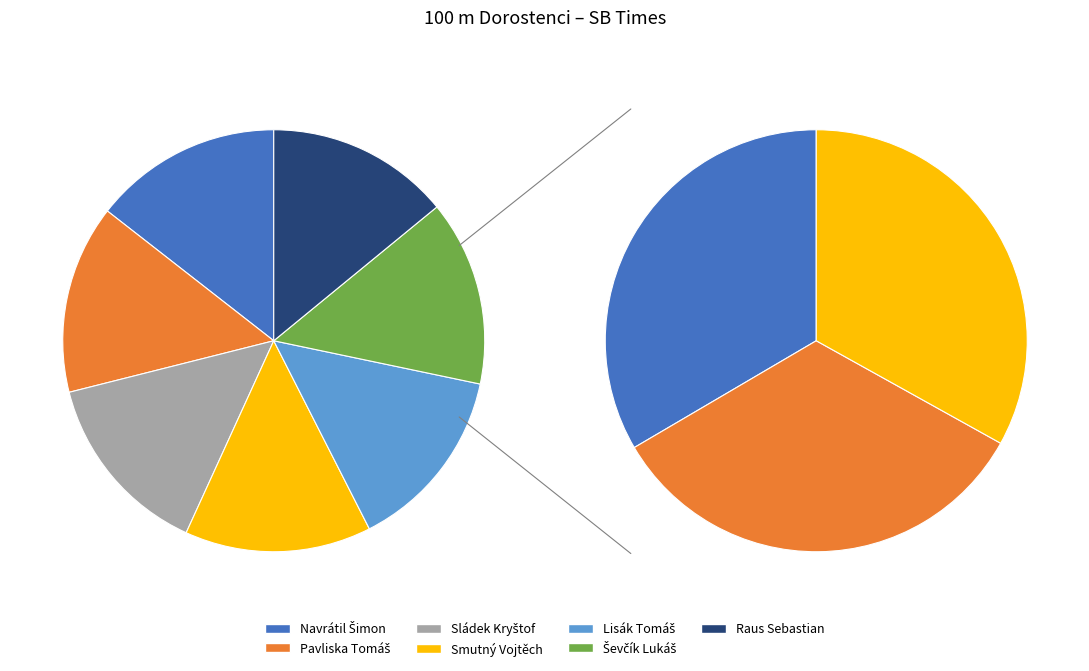

What portion of the pie excludes Navrátil Šimon?

85.9%